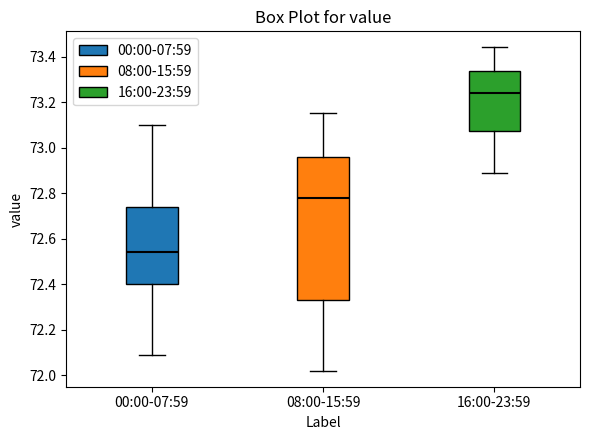

Comparing the boxes themselves (not the whiskers), which one is the tallest?

08:00-15:59